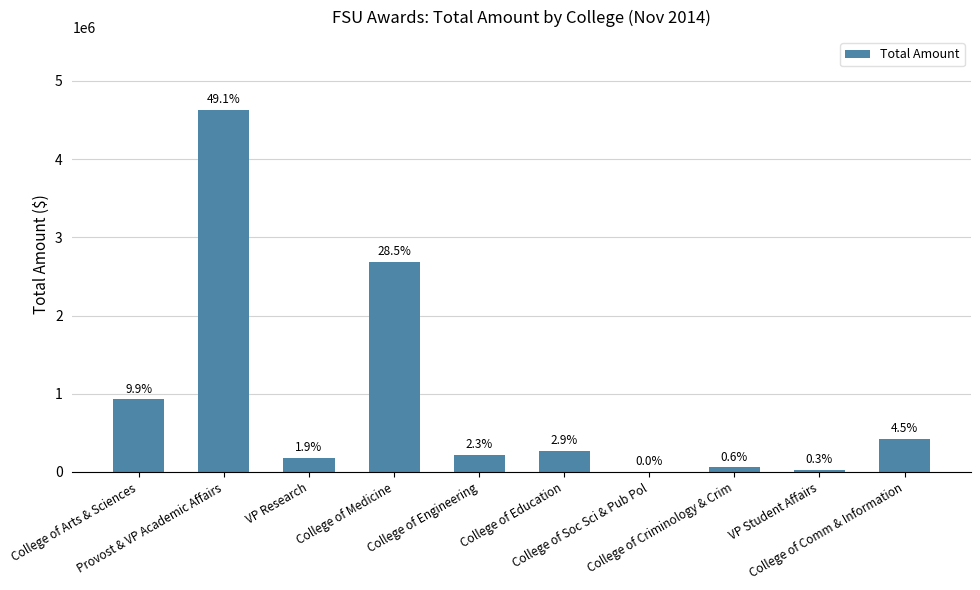

True or false: the data shows 425000.0 at College of Comm & Information.

True